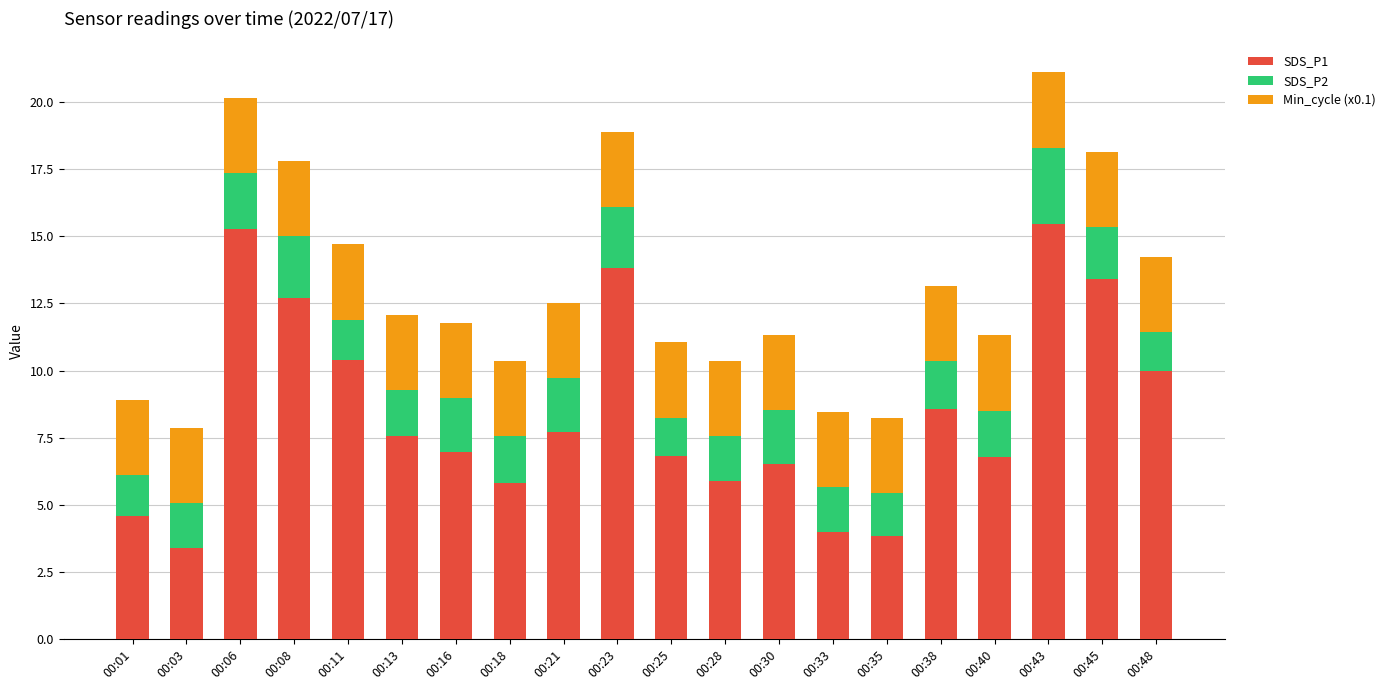

Does the chart contain stacked bars?

Yes